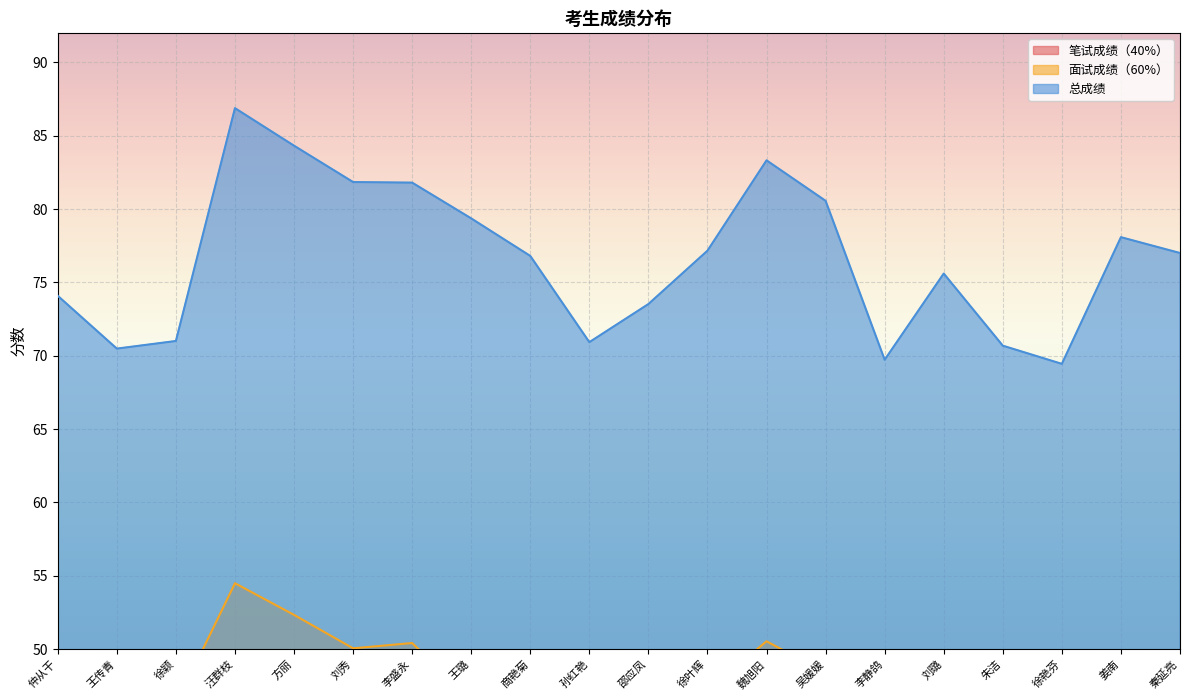

Is the value of 面试成绩（60%） at 王传青 greater than the value of 总成绩 at 刘璐?

No